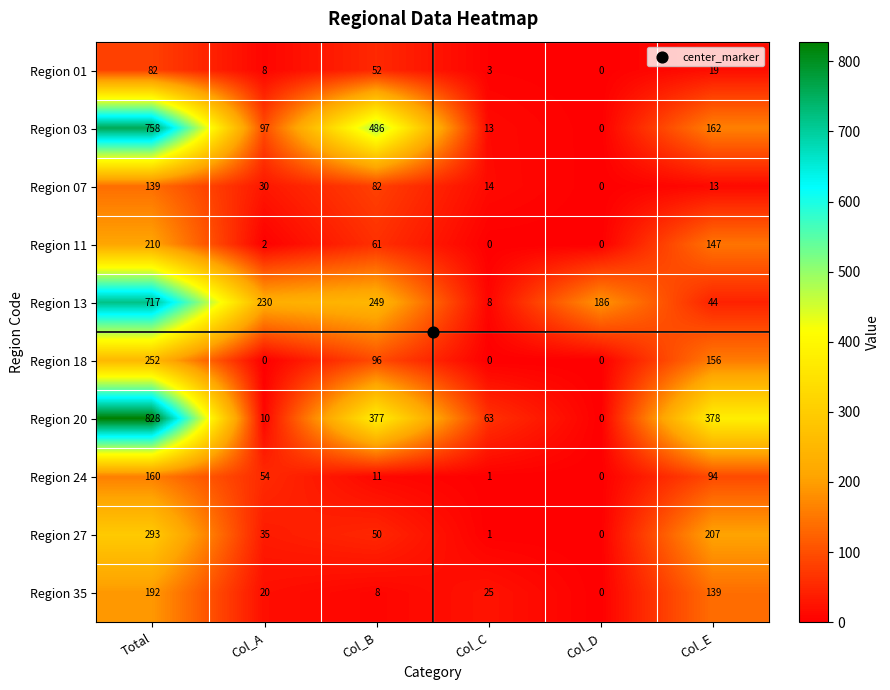

Rank the series by their maximum value, from highest to lowest.

Region 20, Region 03, Region 13, Region 27, Region 18, Region 11, Region 35, Region 24, Region 07, Region 01